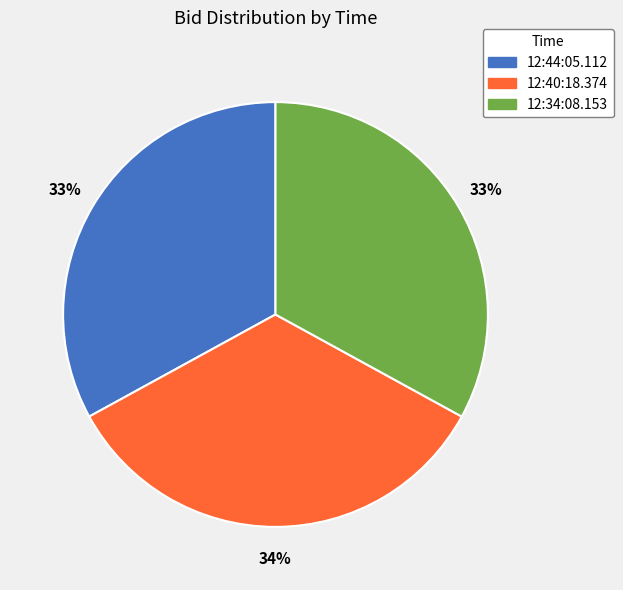

How many slices are in this pie chart?

3